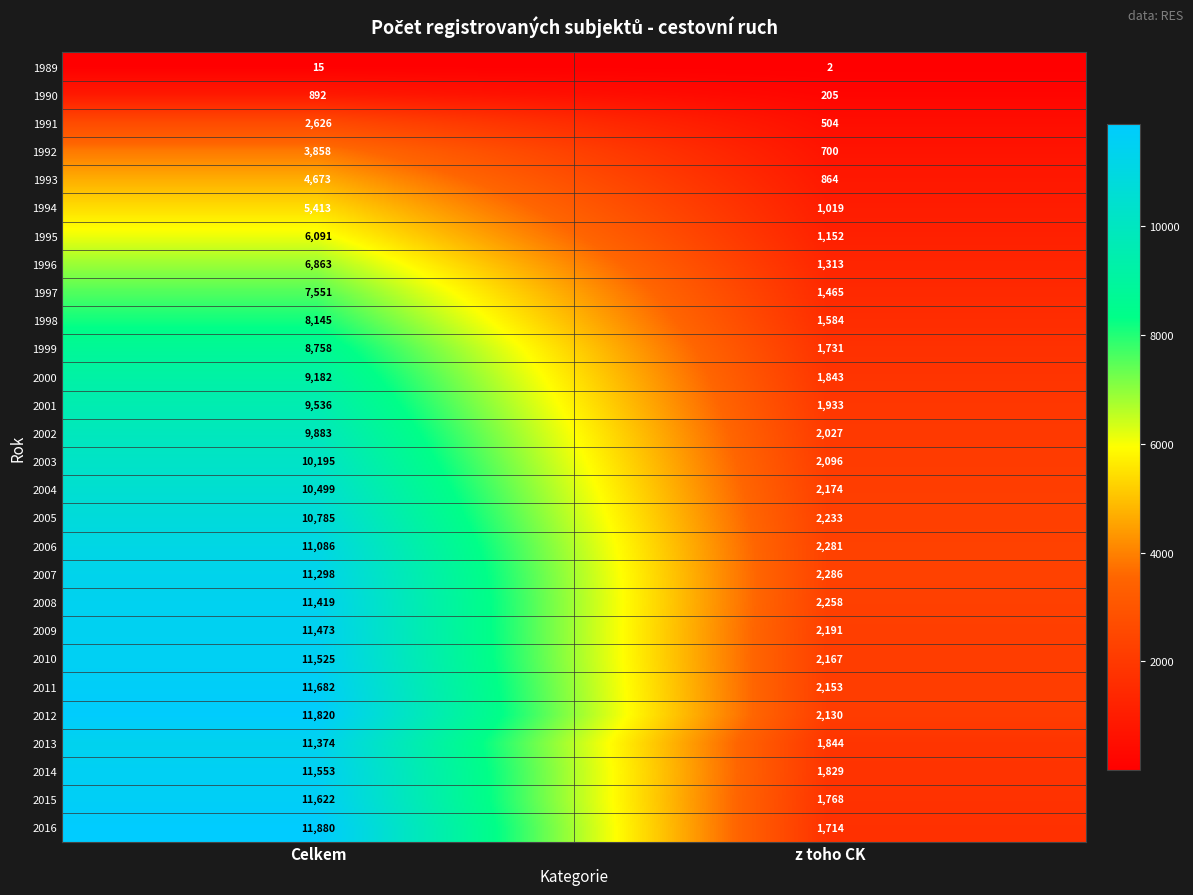

How many series are shown in this chart?

28